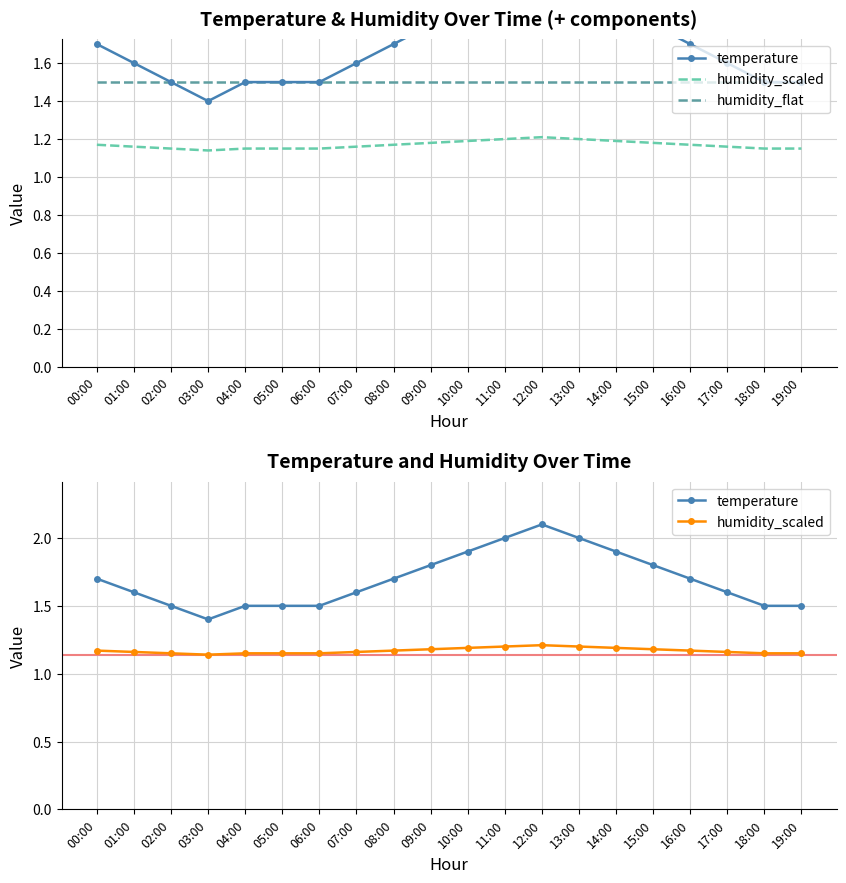

List the labels in order of temperature value, smallest first.

03:00, 02:00, 04:00, 05:00, 06:00, 18:00, 19:00, 01:00, 07:00, 17:00, 00:00, 08:00, 16:00, 09:00, 15:00, 10:00, 14:00, 11:00, 13:00, 12:00